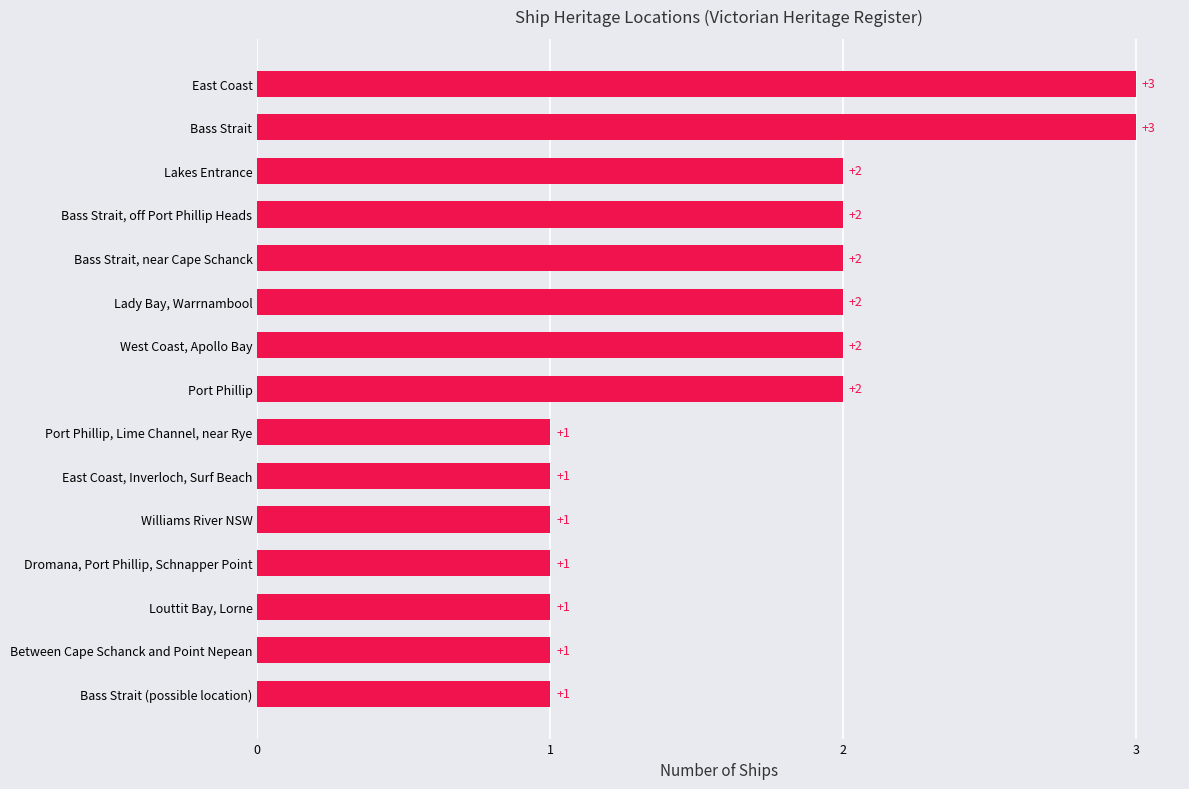

How many values are between 1 and 2?

13